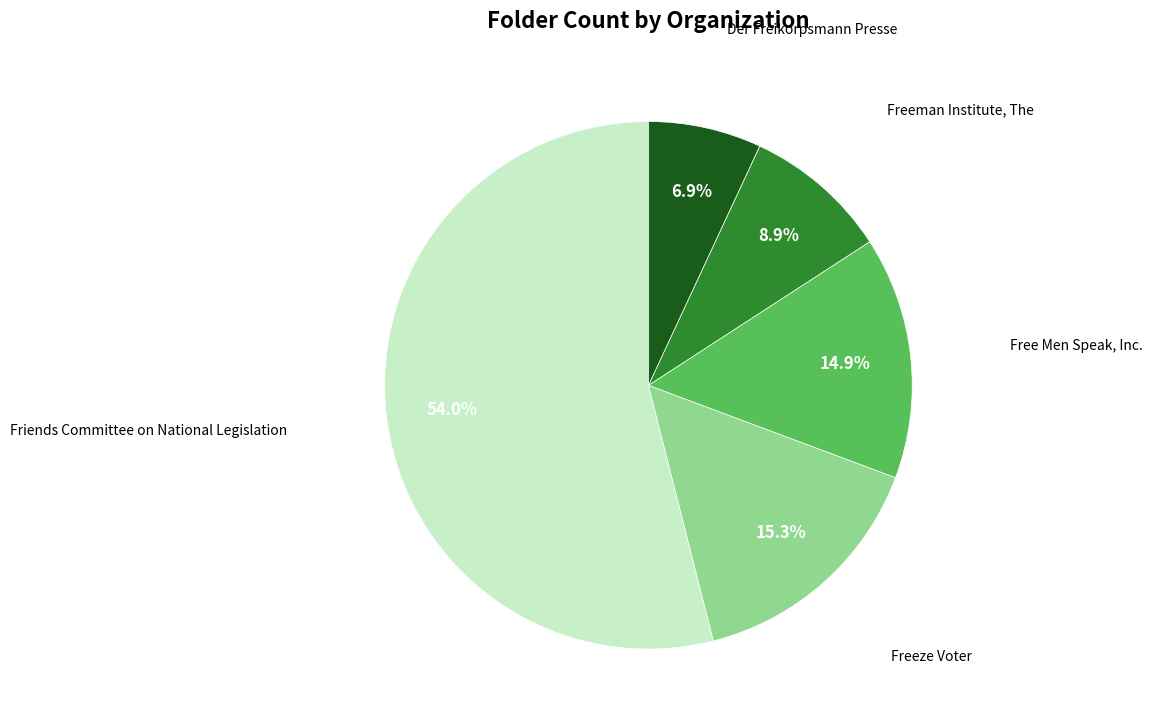

Does any single category account for the majority?

Yes